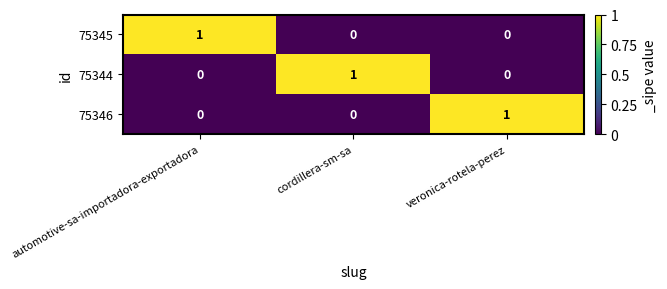

Count the 75346 values in the range 0 to 1.

3